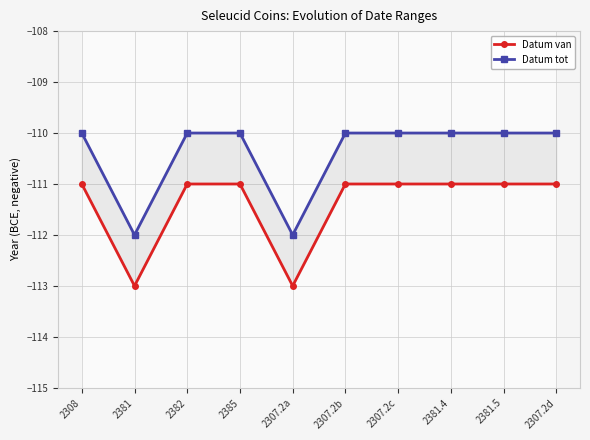

Which has a higher value, 2307.2c or 2382?

2307.2c